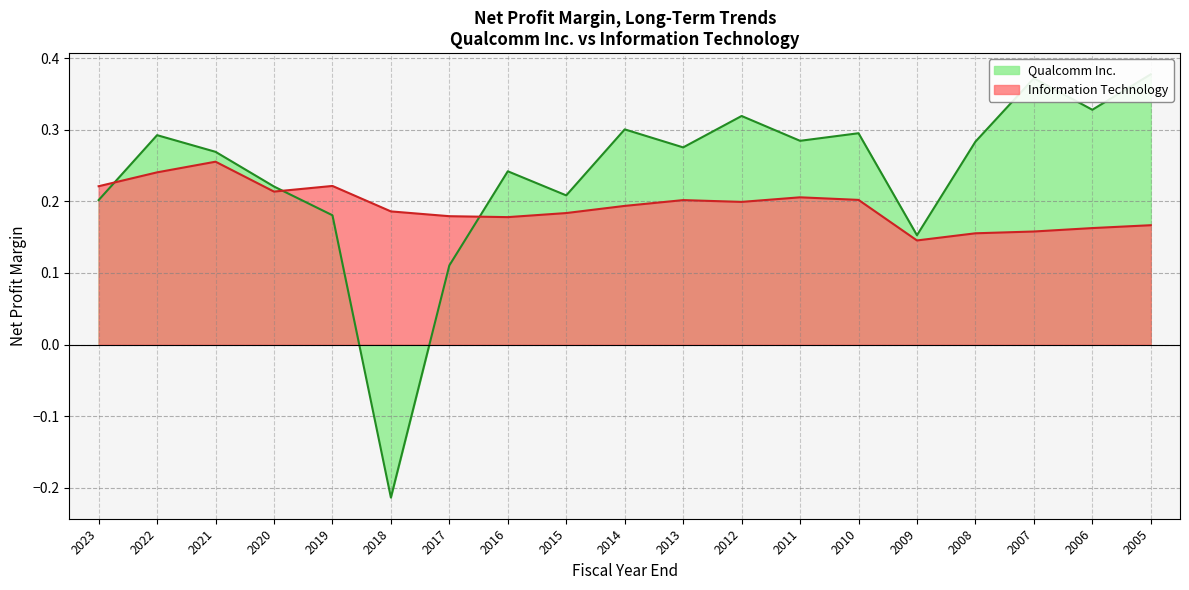

Reading left to right, list all the values displayed in this chart.

Qualcomm Inc.: 0.2	0.3	0.3	0.2	0.2	-0.2	0.1	0.2	0.2	0.3	0.3	0.3	0.3	0.3	0.2	0.3	0.4	0.3	0.4
Information Technology: 0.2	0.2	0.3	0.2	0.2	0.2	0.2	0.2	0.2	0.2	0.2	0.2	0.2	0.2	0.1	0.2	0.2	0.2	0.2